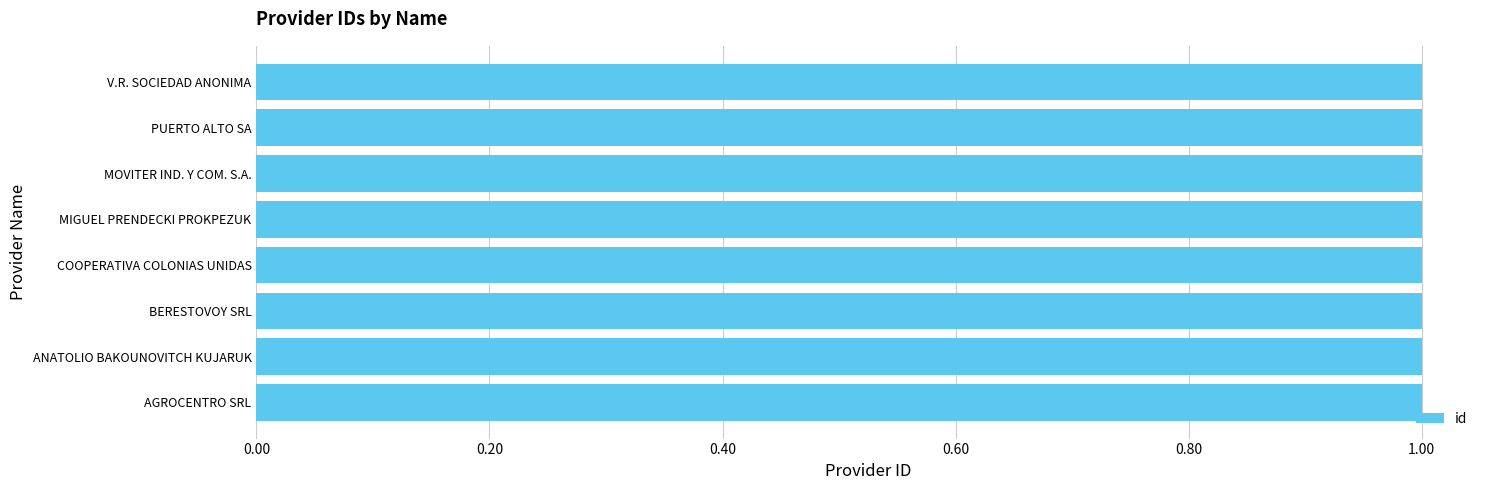

Does the chart contain stacked bars?

No